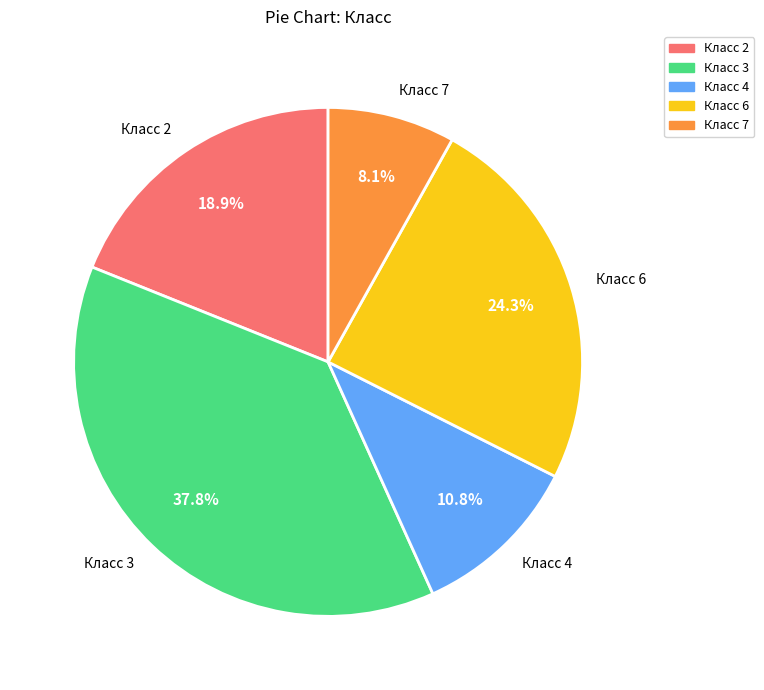

How many slices are in this pie chart?

5